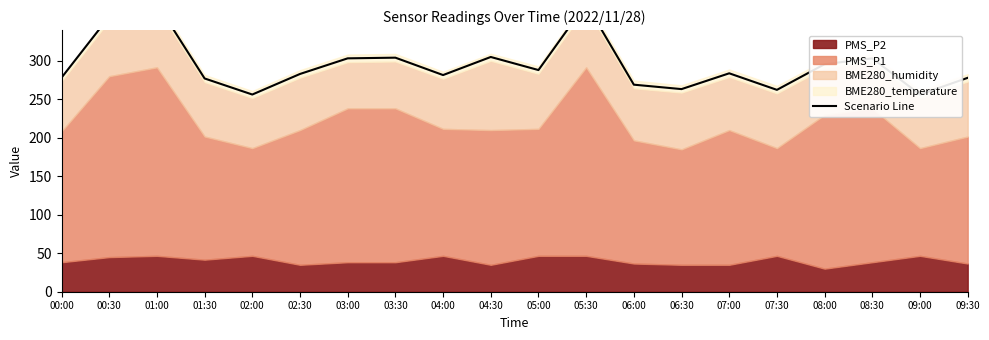

Reading left to right, what are all the values shown in this chart?

278.2	357.6	374.4	277.1	256.3	283.0	303.3	304.1	281.6	305.1	288.1	374.4	269.1	263.3	283.8	262.3	295.7	303.3	256.3	278.0